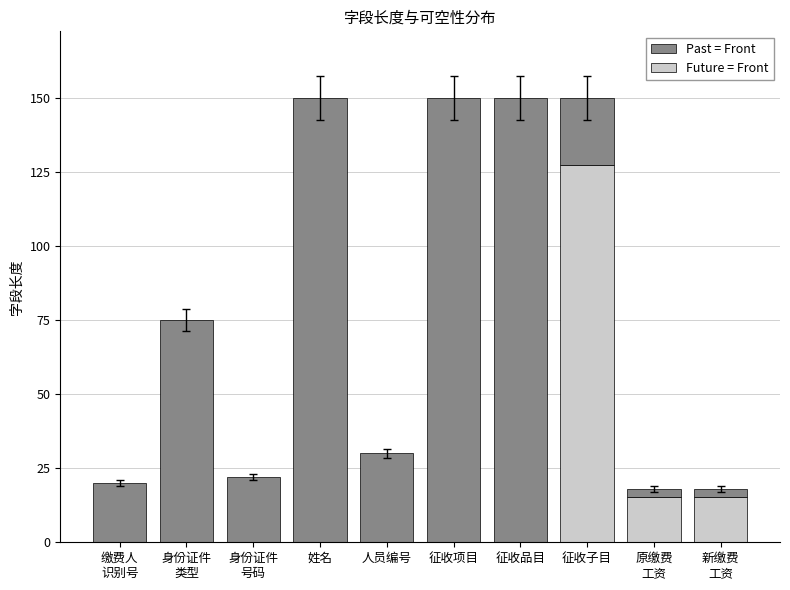

Is it true that Future = Front equals 0.0 at 姓名?

True